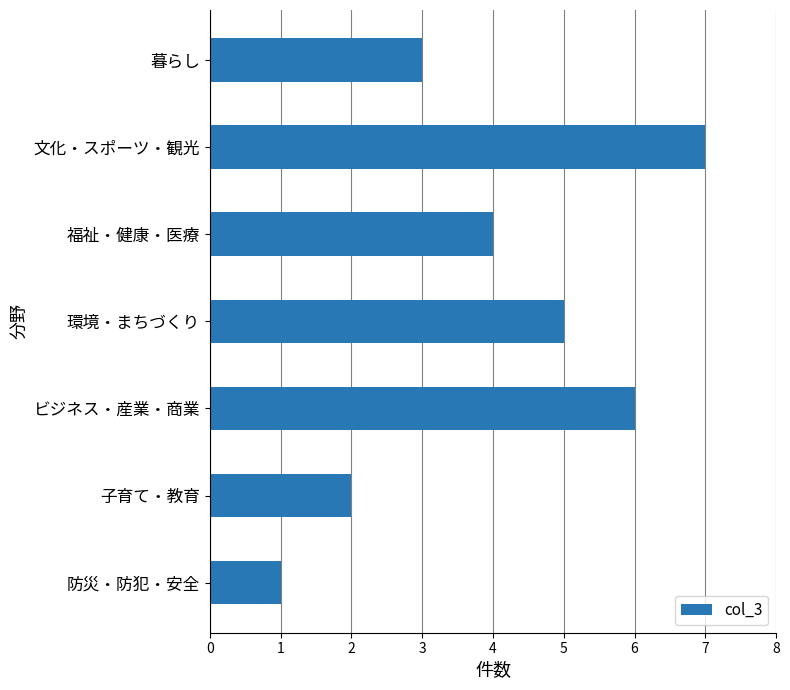

What is the approximate value at 福祉・健康・医療?

4